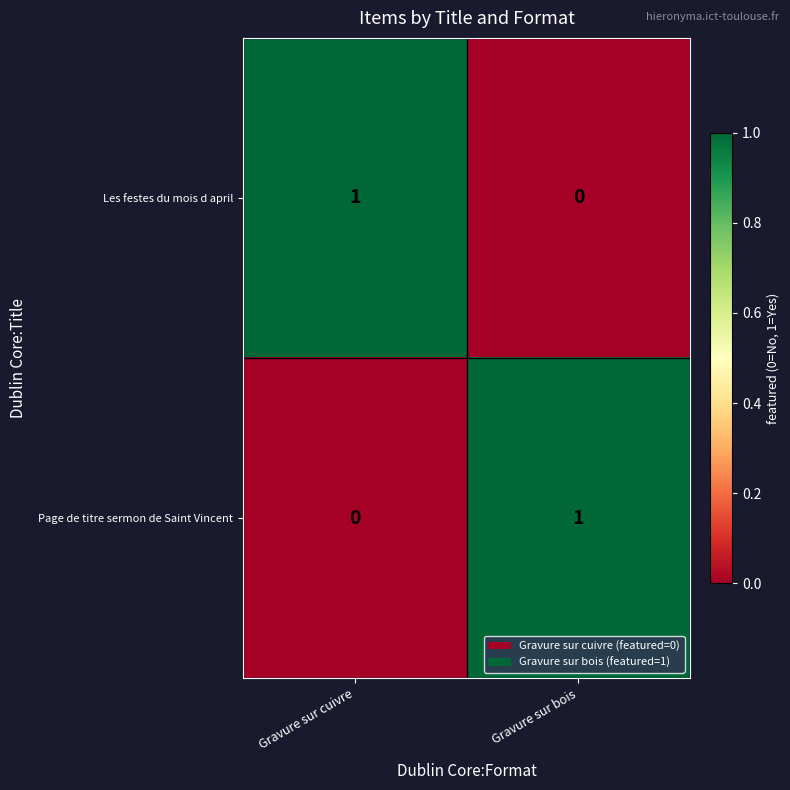

Where is Les festes du mois d april nearest to the value 0?

Gravure sur bois